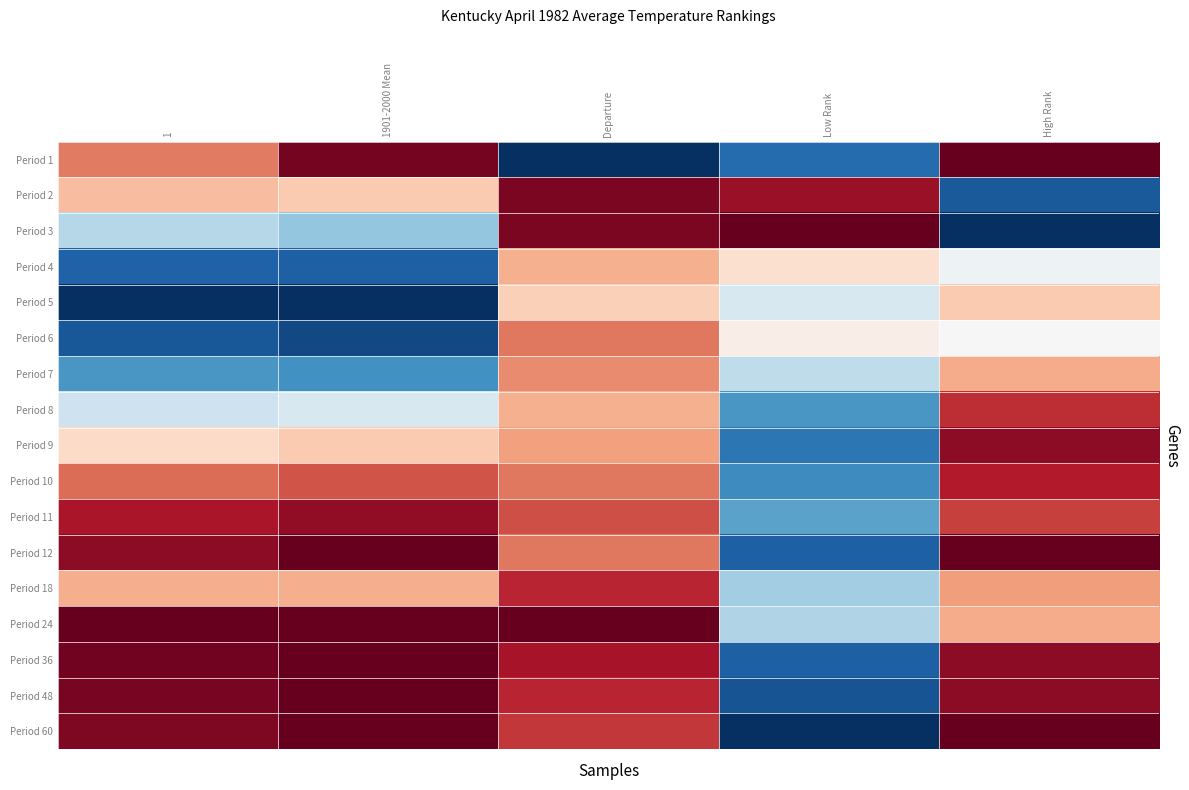

What is the total value across all series at 1901-2000 Mean?

4.5